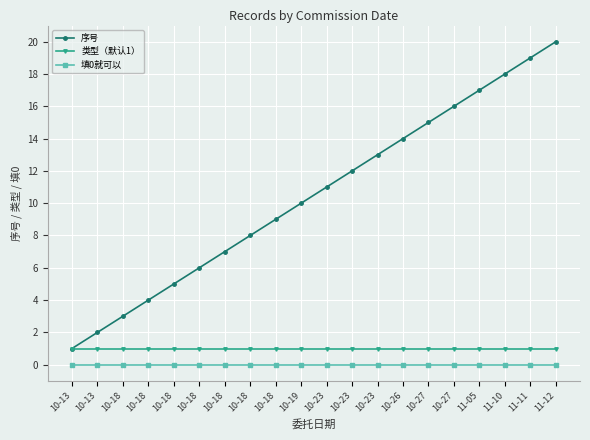

What value does the 类型（默认1） series have at 10-23?

1